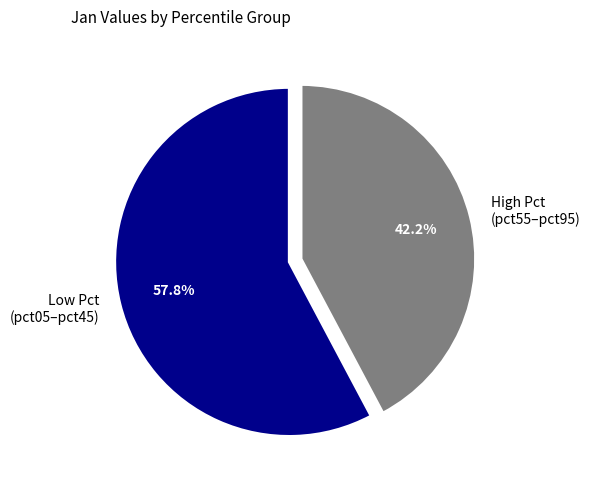

Count the number of slices in the pie.

2